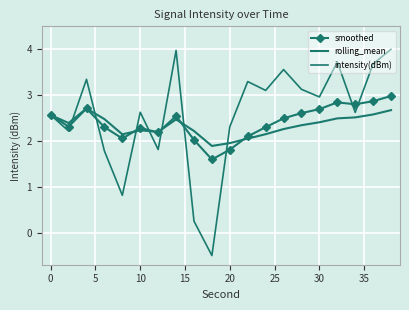

What is the label of the 5th point from the right?

30